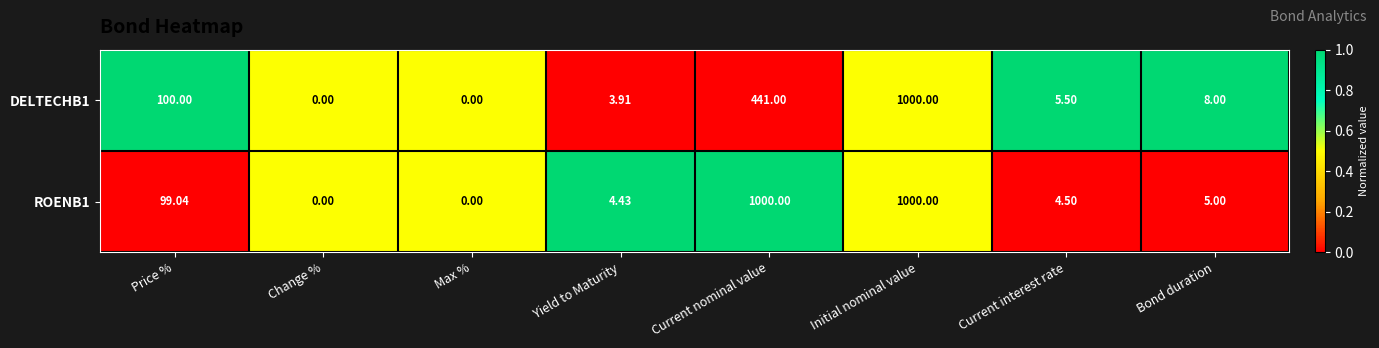

What is the difference between the highest and lowest values at Yield to Maturity?

0.5